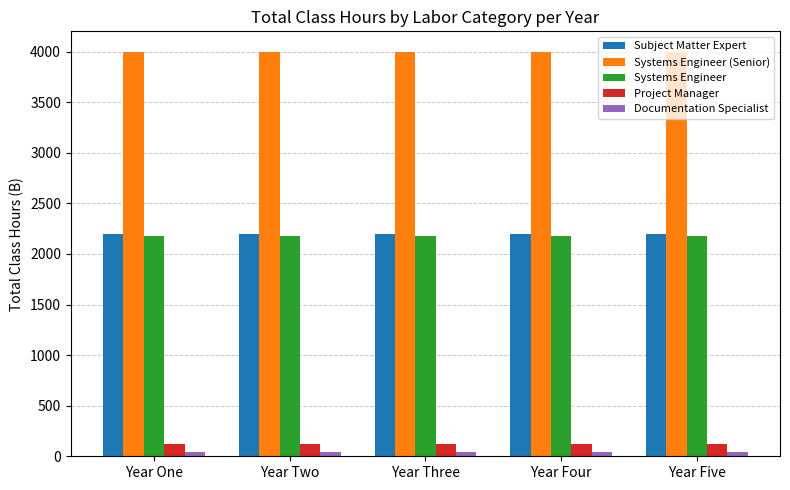

Which series has the largest total across all categories?

Systems Engineer (Senior)